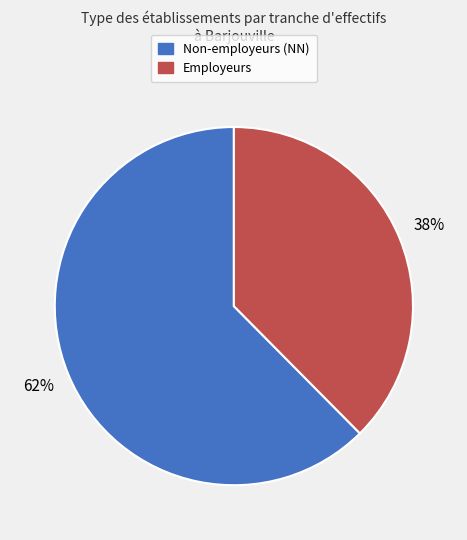

Does any single category account for the majority?

Yes